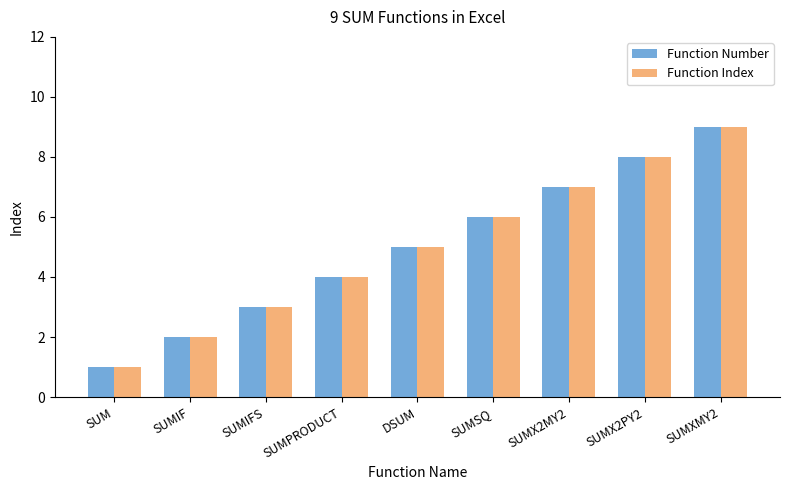

What is the difference between the second highest and second lowest values in the Function Number series?

6